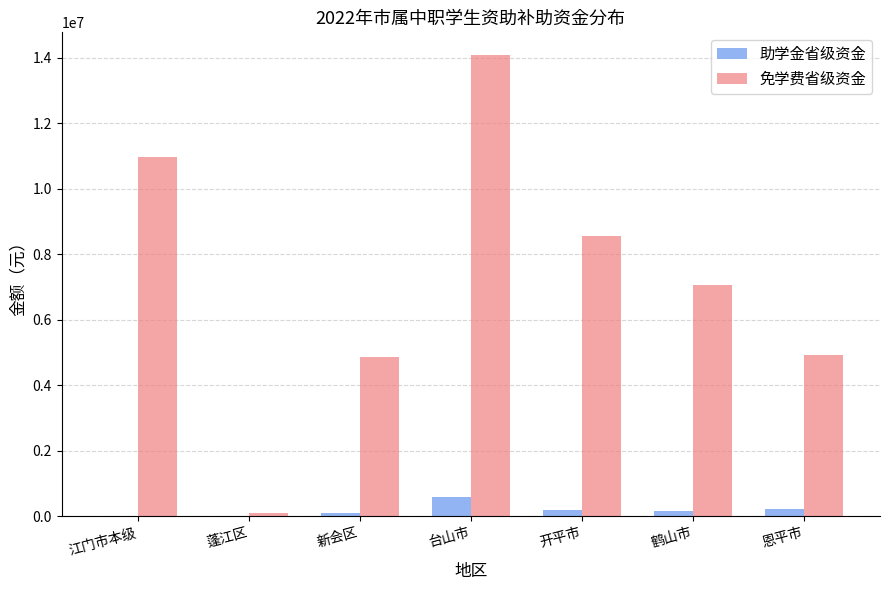

What is the highest value of the 免学费省级资金 series?

14072354